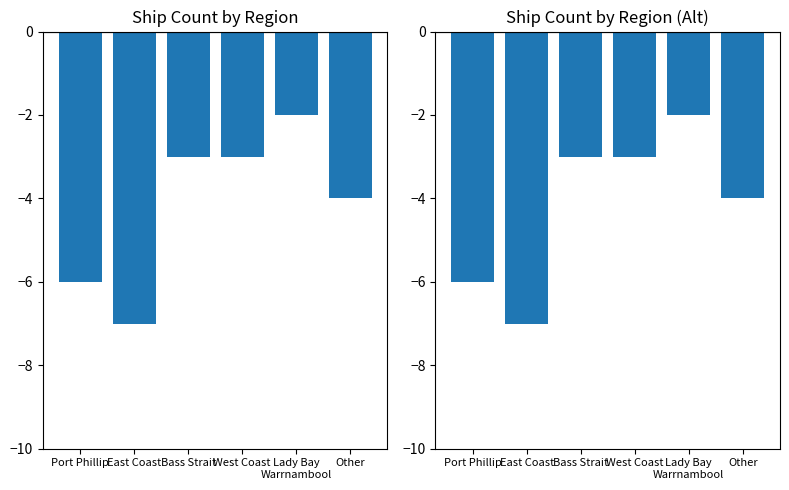

How many values in the Count series are below -3?

3